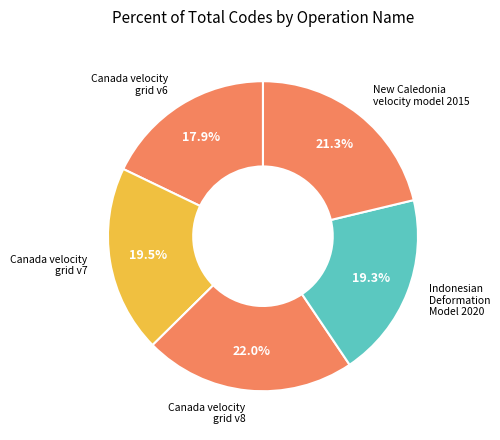

Count the number of slices in the pie.

5